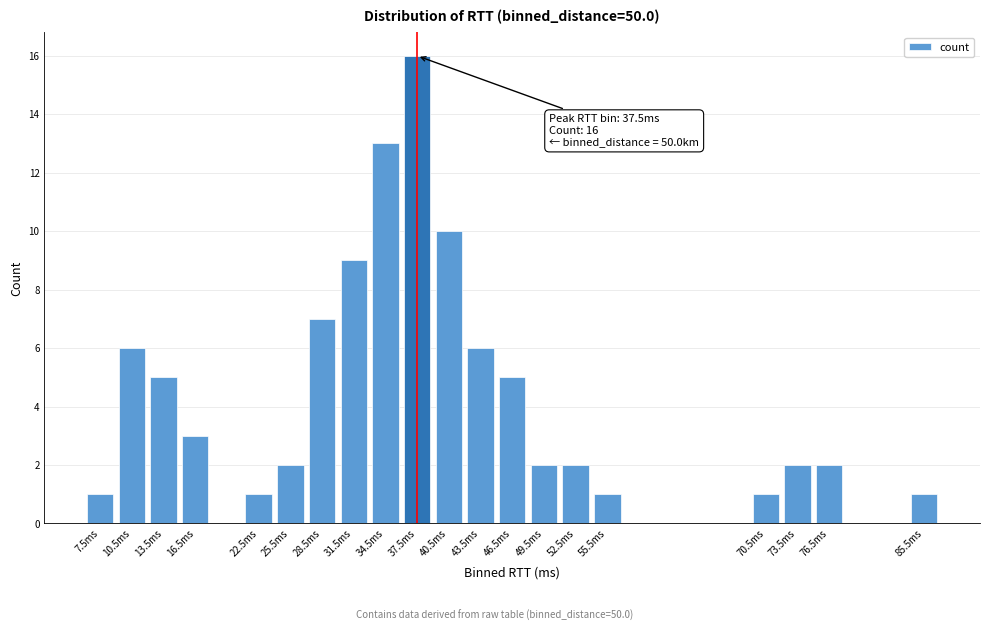

Reading left to right, list all the values displayed in this chart.

7.5ms=1	10.5ms=6	13.5ms=5	16.5ms=3	22.5ms=1	25.5ms=2	28.5ms=7	31.5ms=9	34.5ms=13	37.5ms=16	40.5ms=10	43.5ms=6	46.5ms=5	49.5ms=2	52.5ms=2	55.5ms=1	70.5ms=1	73.5ms=2	76.5ms=2	85.5ms=1